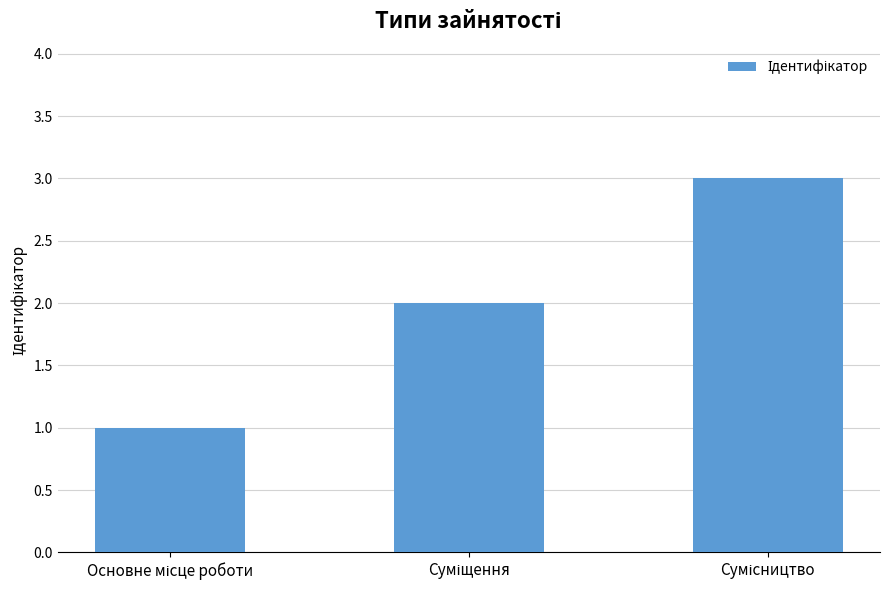

What is the sum of all values?

6